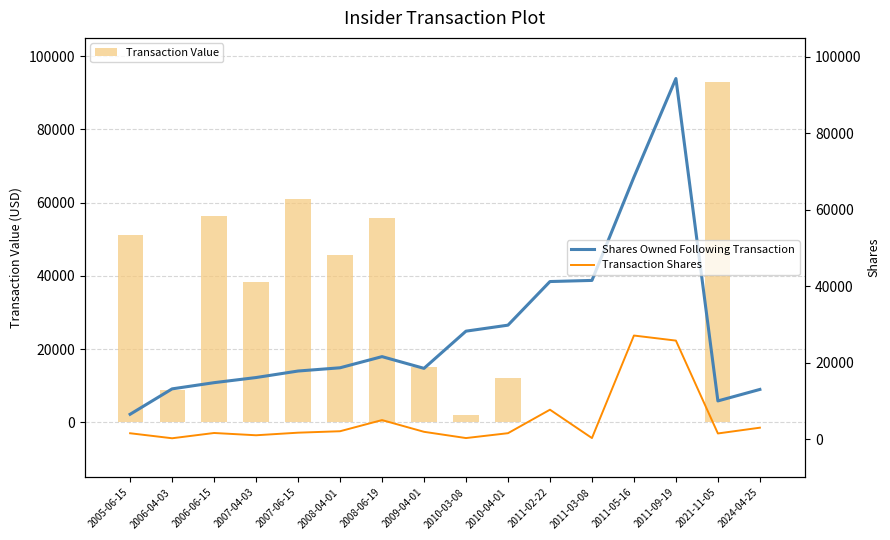

Rank the categories by Transaction Value value from lowest to highest.

2011-02-22, 2011-03-08, 2011-05-16, 2011-09-19, 2024-04-25, 2010-03-08, 2006-04-03, 2010-04-01, 2009-04-01, 2007-04-03, 2008-04-01, 2005-06-15, 2008-06-19, 2006-06-15, 2007-06-15, 2021-11-05